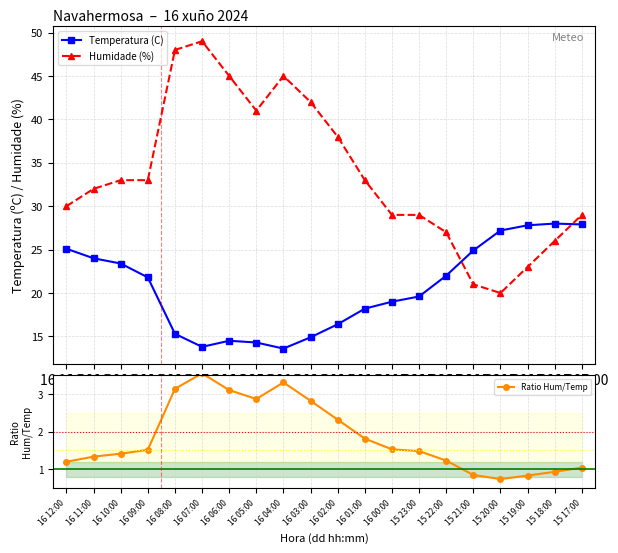

What is the value of the Temperatura (C) point at the 5th from the left?

15.3